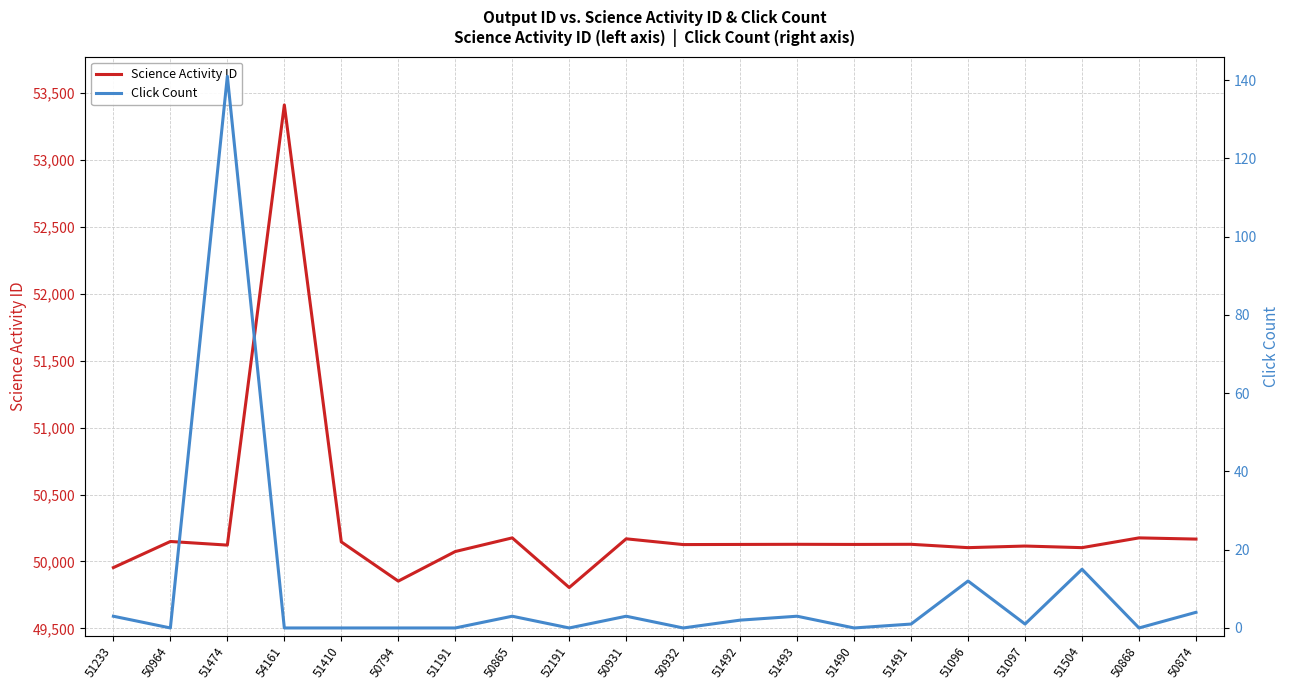

True or false: Science Activity ID and Click Count cross at least once.

False